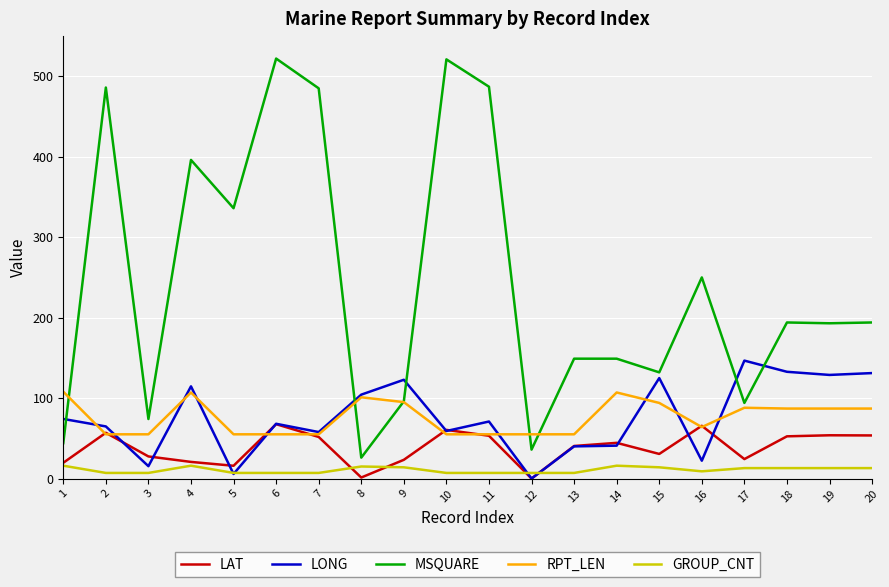

Count the GROUP_CNT values in the range 7 to 14.

16